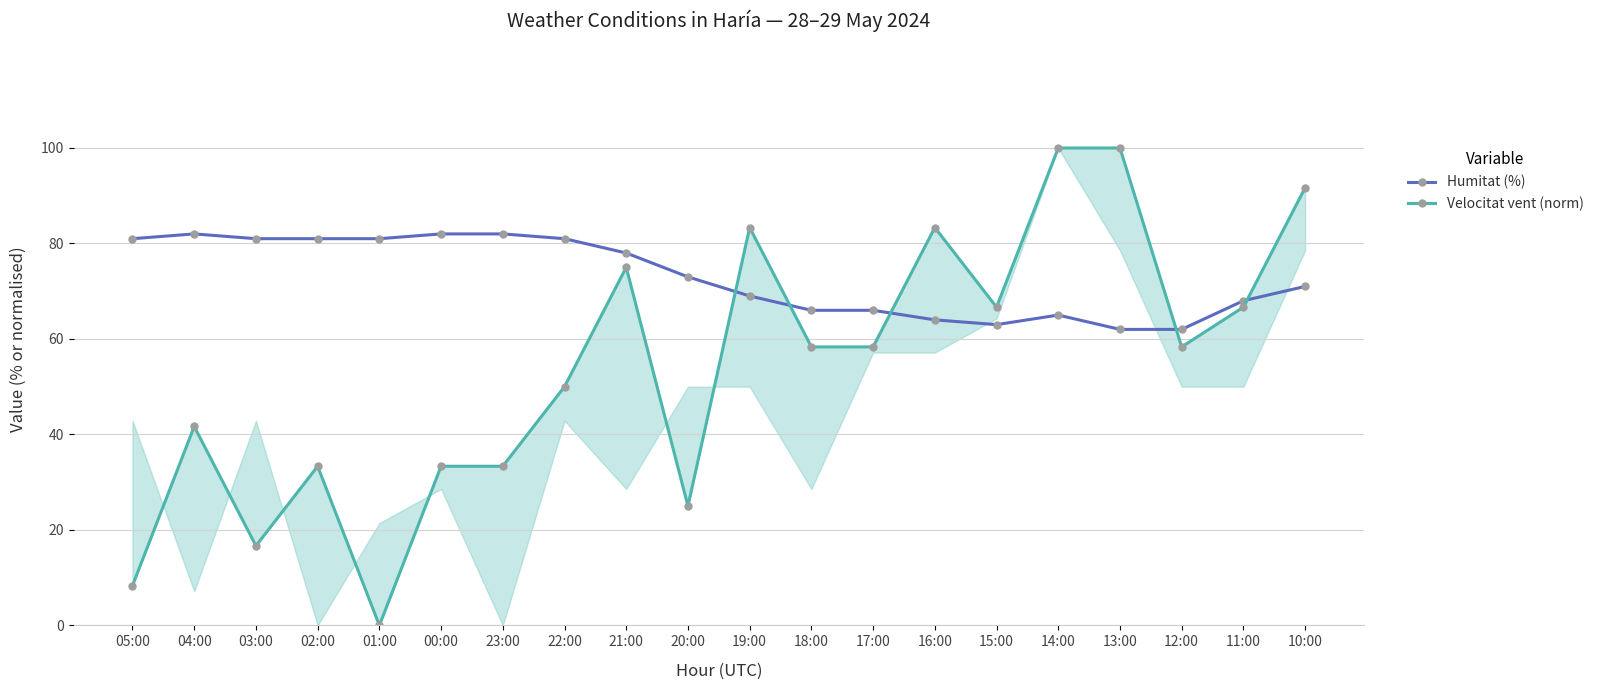

Does the chart have visible grid lines?

Yes